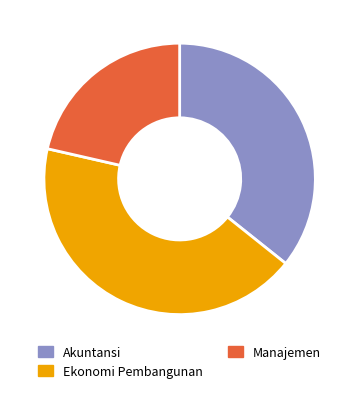

Count the number of slices in the pie.

3